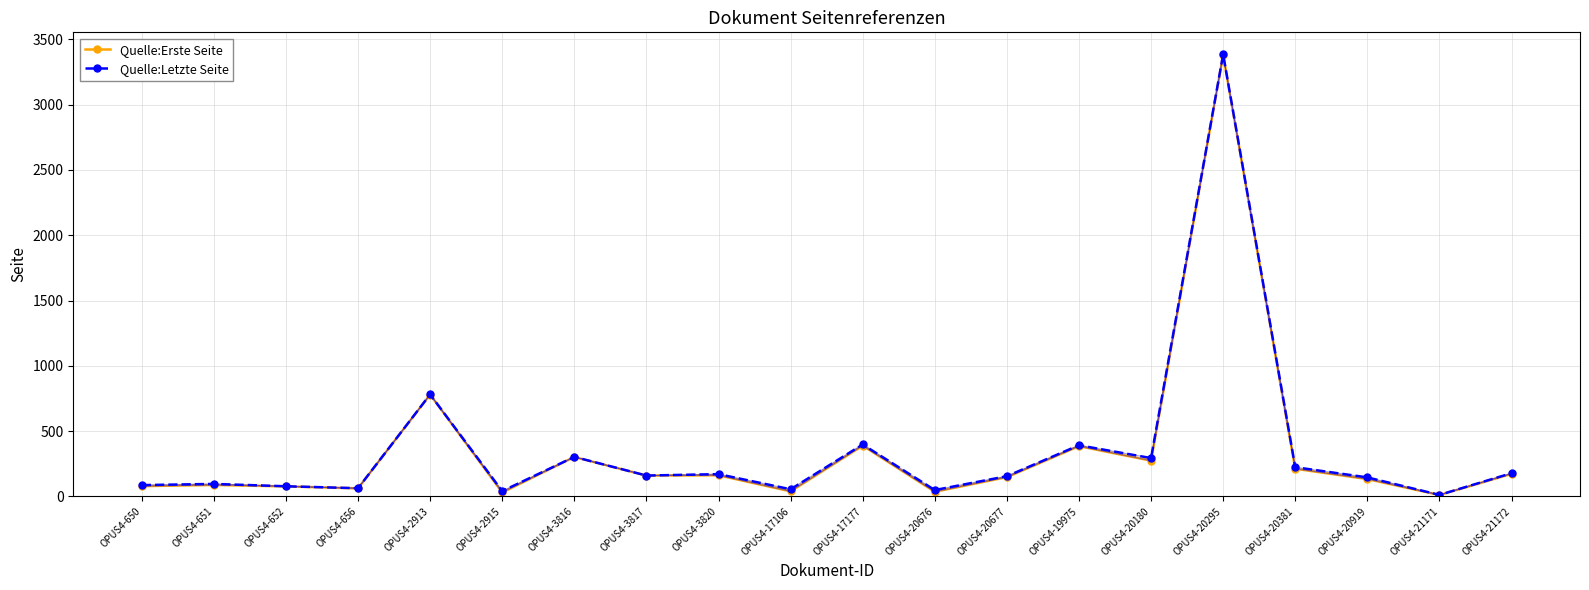

Where is Quelle:Letzte Seite nearest to the value 1698?

OPUS4-2913